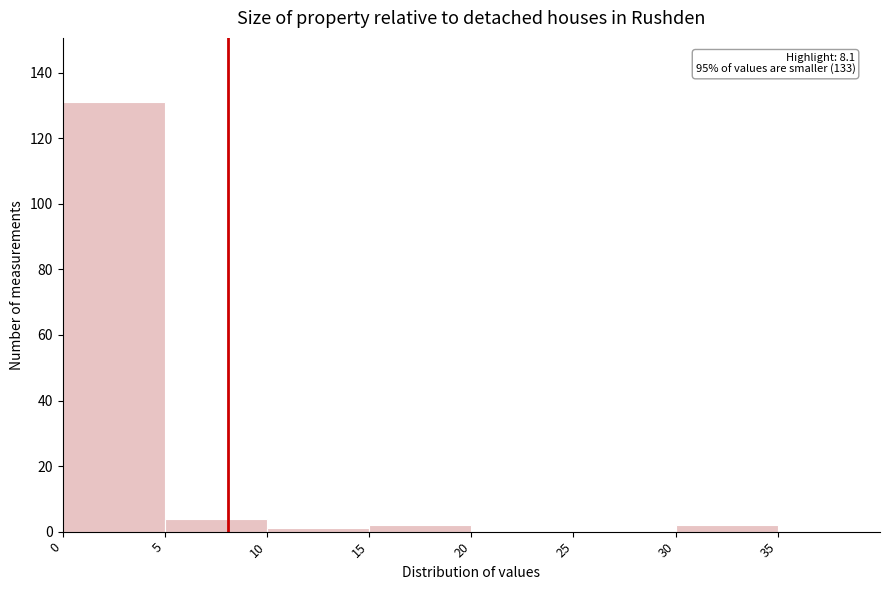

Over which range of the x-axis is the bar tallest?

0 to 5